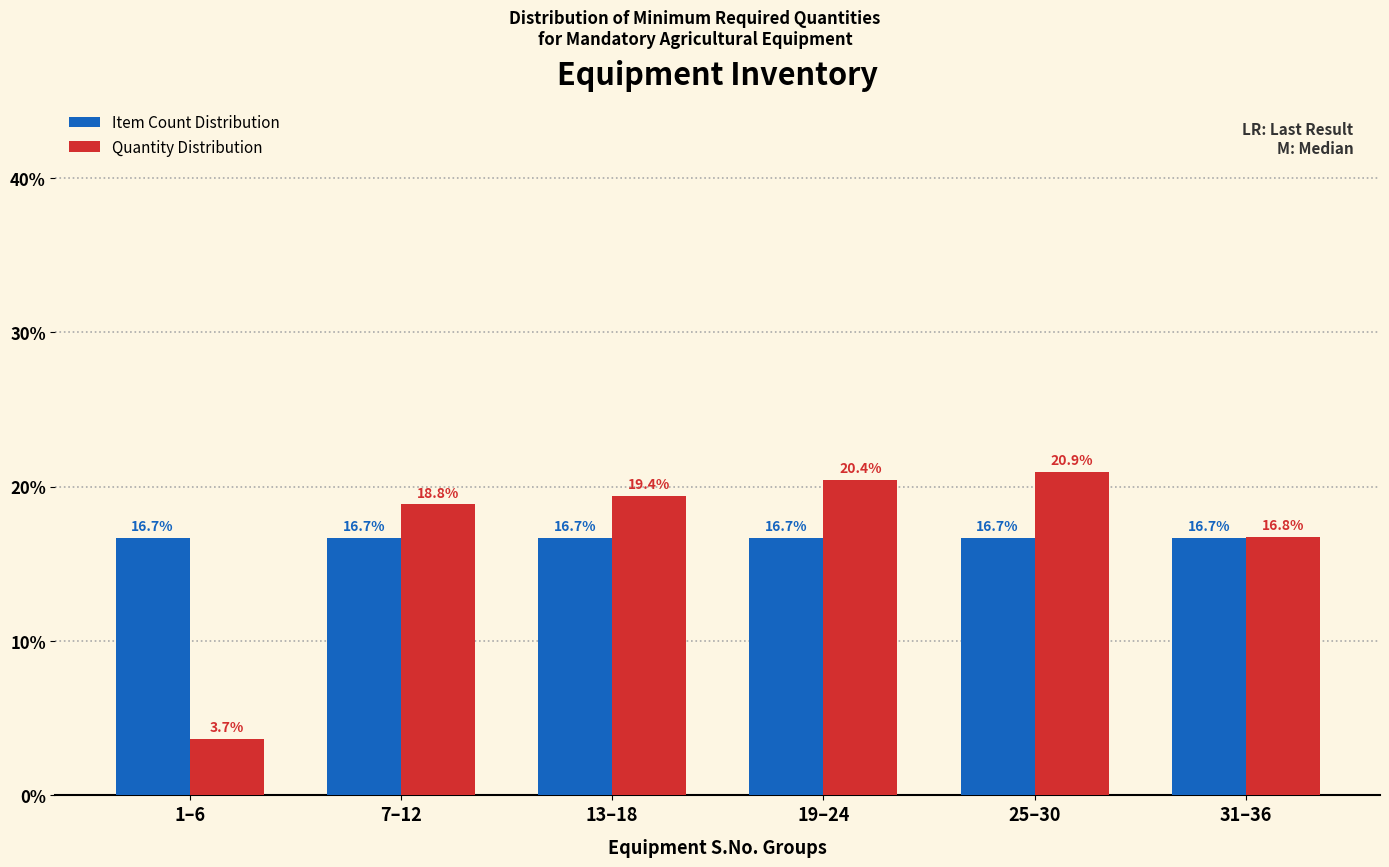

Reading right to left, list all the values displayed in this chart.

Item Count Distribution: 16.7	16.7	16.7	16.7	16.7	16.7
Quantity Distribution: 16.8	20.9	20.4	19.4	18.8	3.7